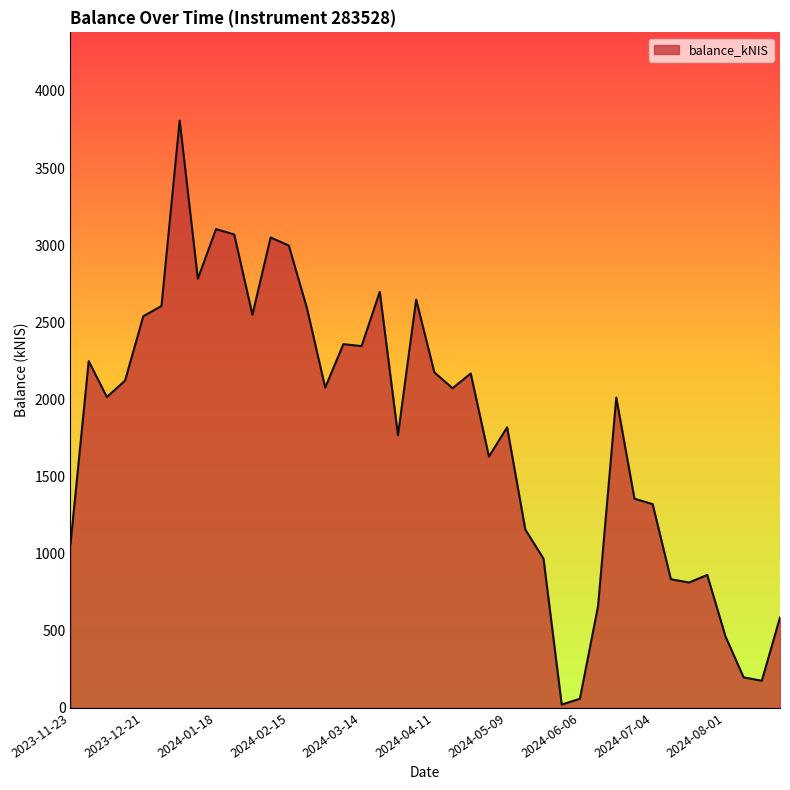

What is the maximum value shown in the chart?

3808.8